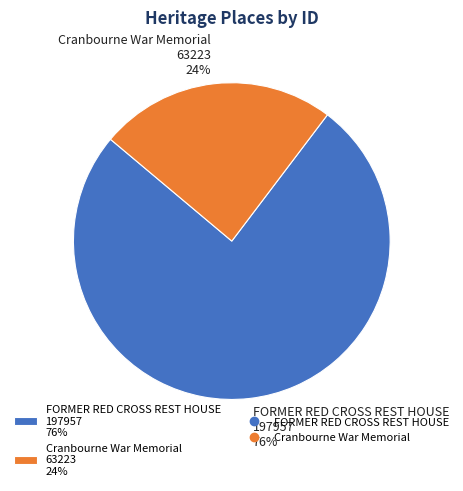

What is the largest slice in the pie chart?

FORMER RED CROSS REST HOUSE